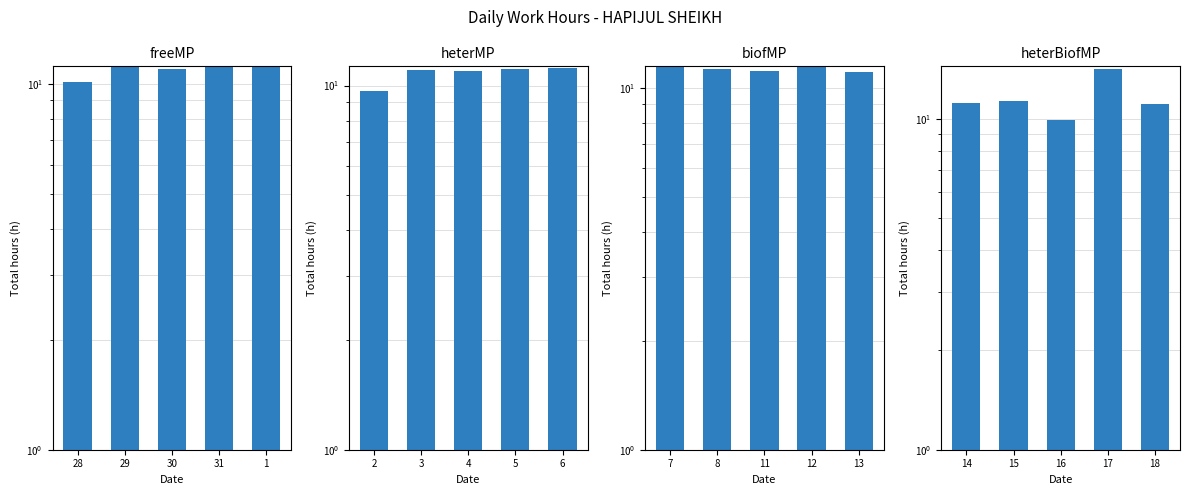

Are the bars grouped side by side (vs. stacked)?

Yes